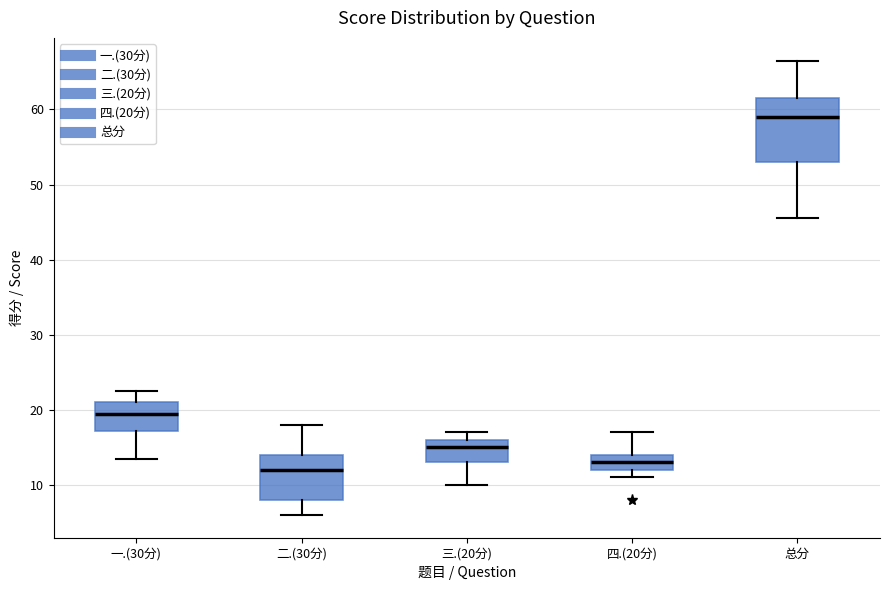

Which box's median line is the highest?

总分